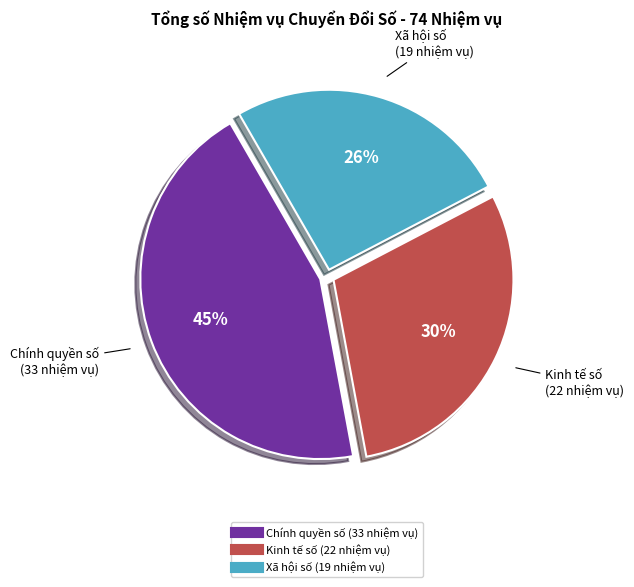

True or false: Chính quyền số (33 nhiệm vụ) accounts for 45% of the total.

True